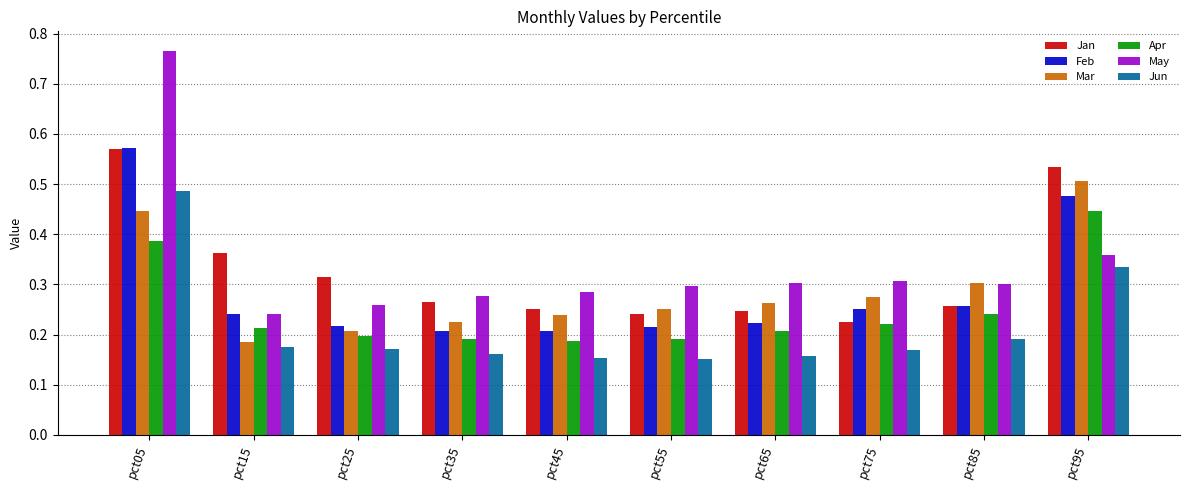

What is the total value across all series at pct95?

2.7